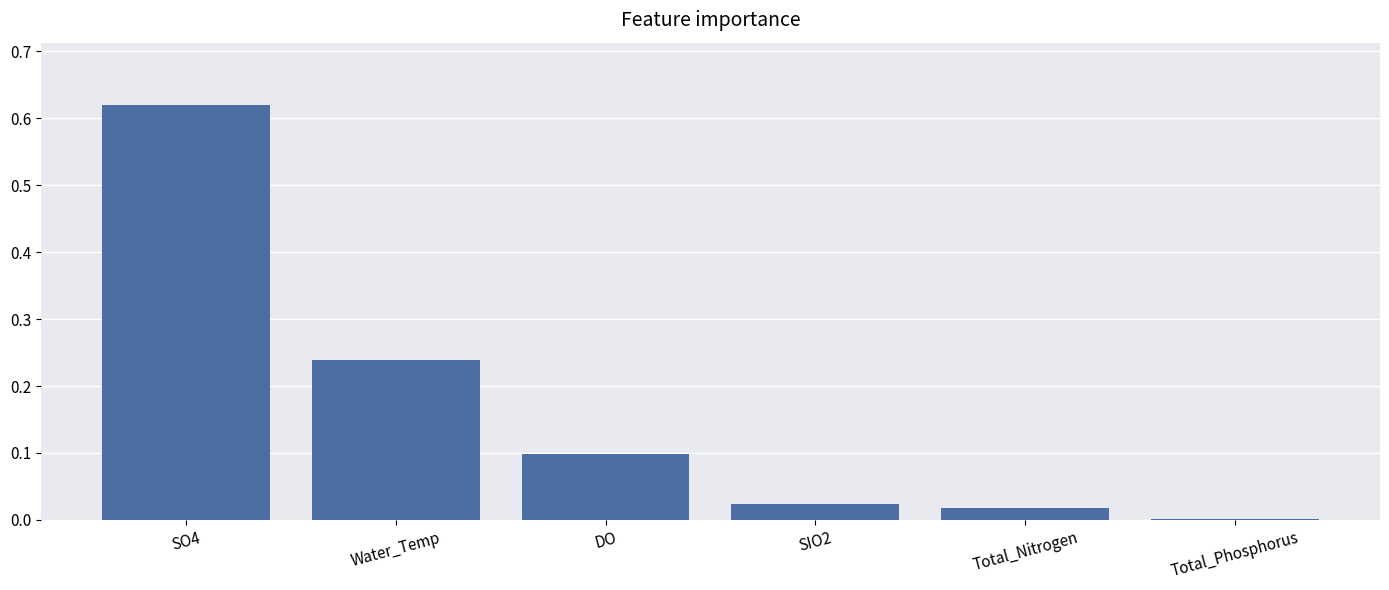

What is the change in value from Water_Temp to Total_Nitrogen?

-0.2